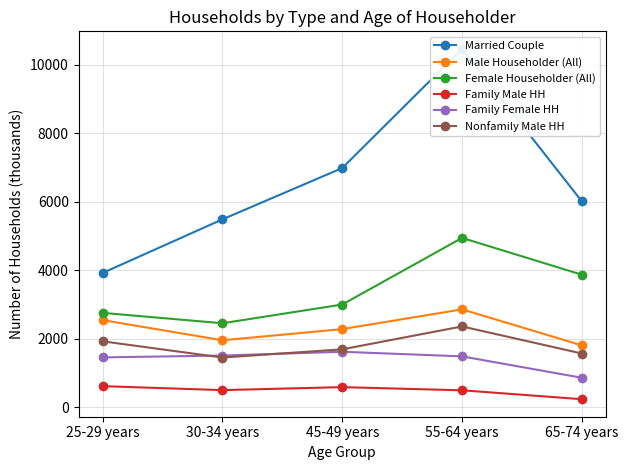

Read the Female Householder (All) value at 45-49 years, to the nearest 100.

3000